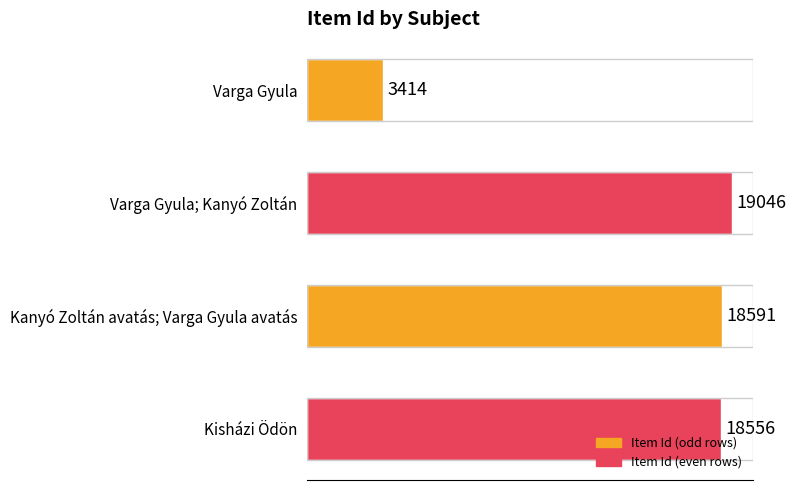

How many bars are there in total?

4